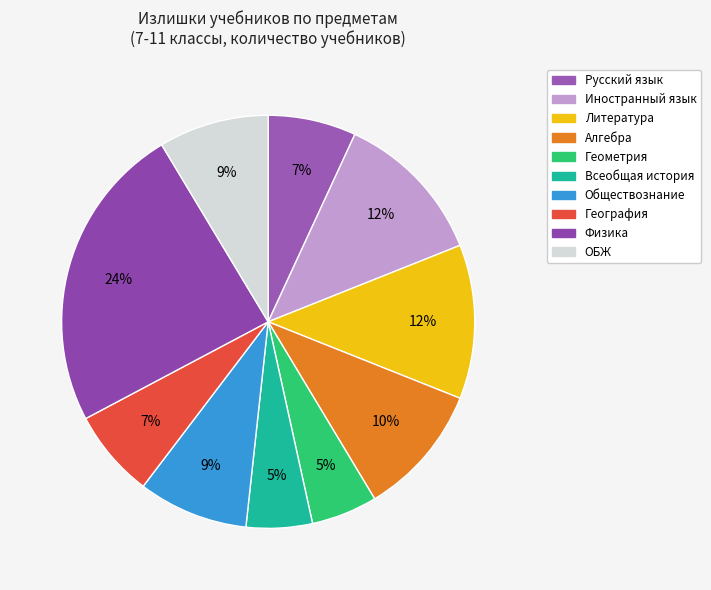

What is the largest slice in the pie chart?

Физика